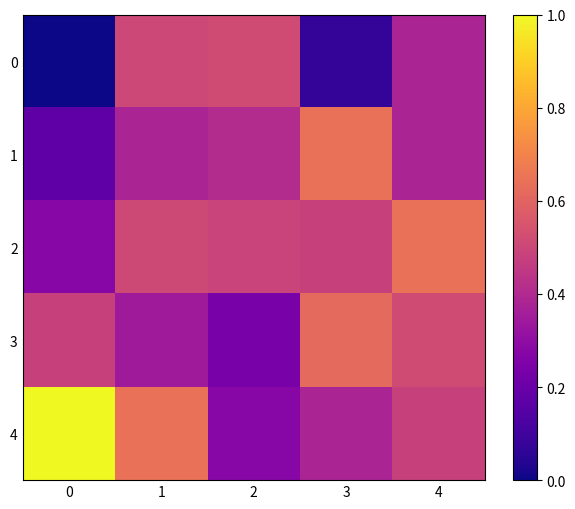

Reading right to left, what are all the values shown in this chart?

0: 4=0.4	3=0.1	2=0.5	1=0.5	0=0.0
1: 4=0.4	3=0.6	2=0.4	1=0.4	0=0.2
2: 4=0.6	3=0.5	2=0.5	1=0.5	0=0.3
3: 4=0.5	3=0.6	2=0.2	1=0.3	0=0.5
4: 4=0.5	3=0.4	2=0.3	1=0.6	0=1.0